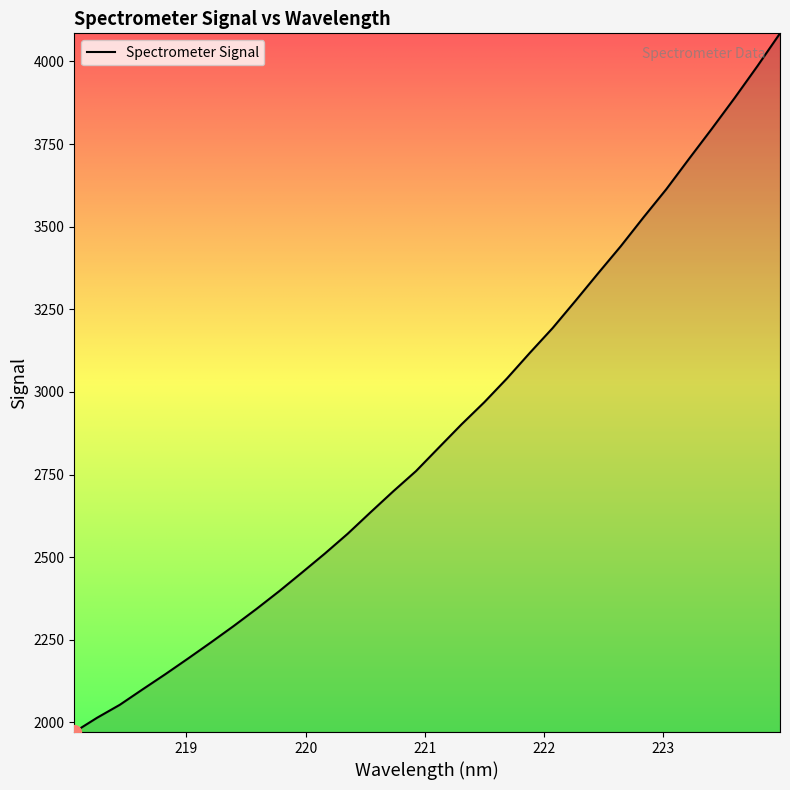

Is this an area chart (filled region under the line)?

No